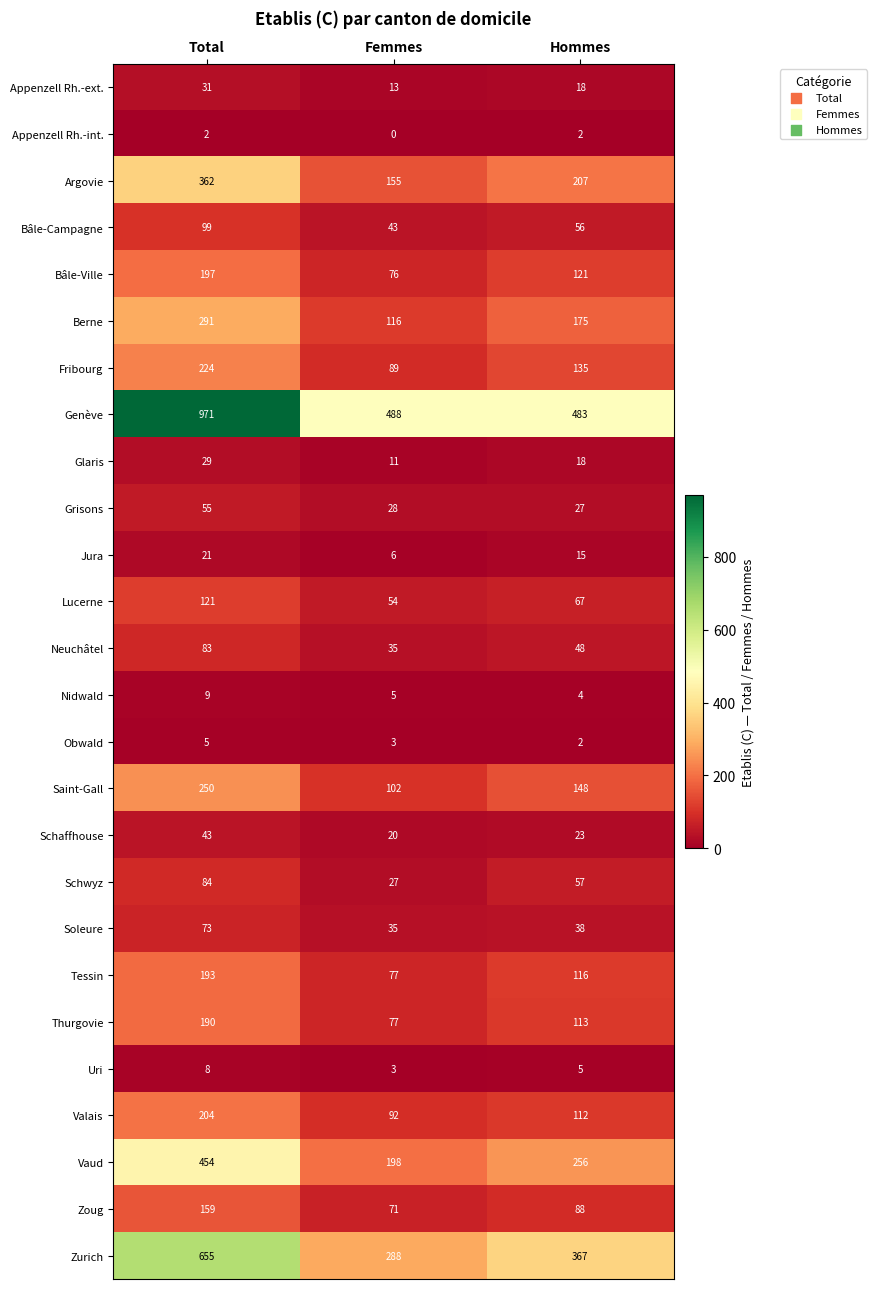

What is the total value across all series at Femmes?

2112